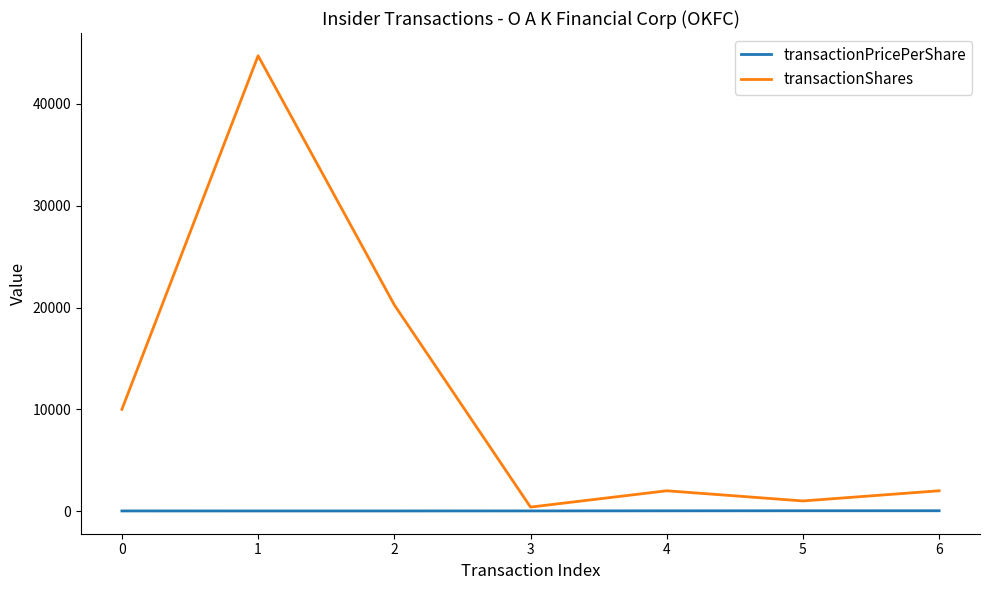

What is the maximum value shown in the chart?

44735.0